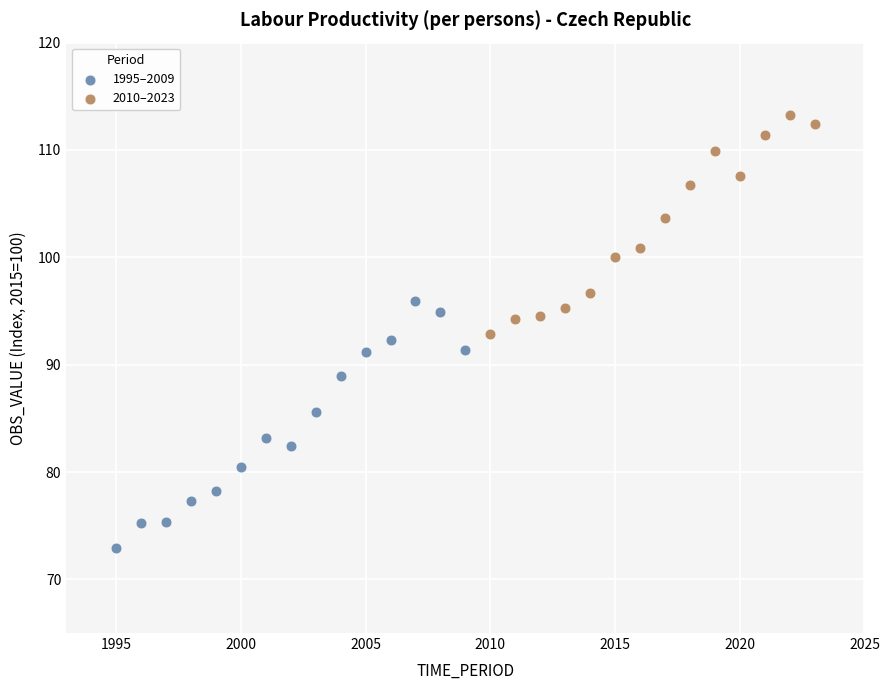

Which series contains the highest Y value?

2010–2023